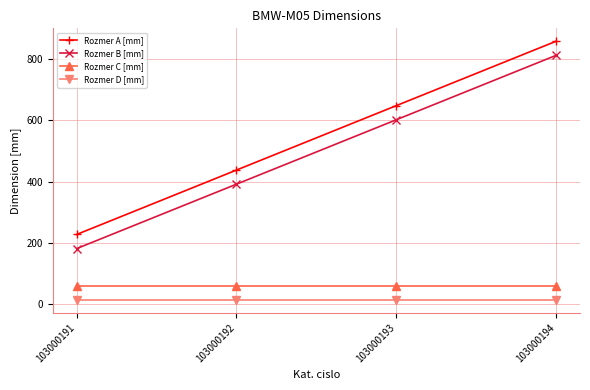

True or false: Rozmer A [mm] and Rozmer D [mm] intersect in this chart.

False